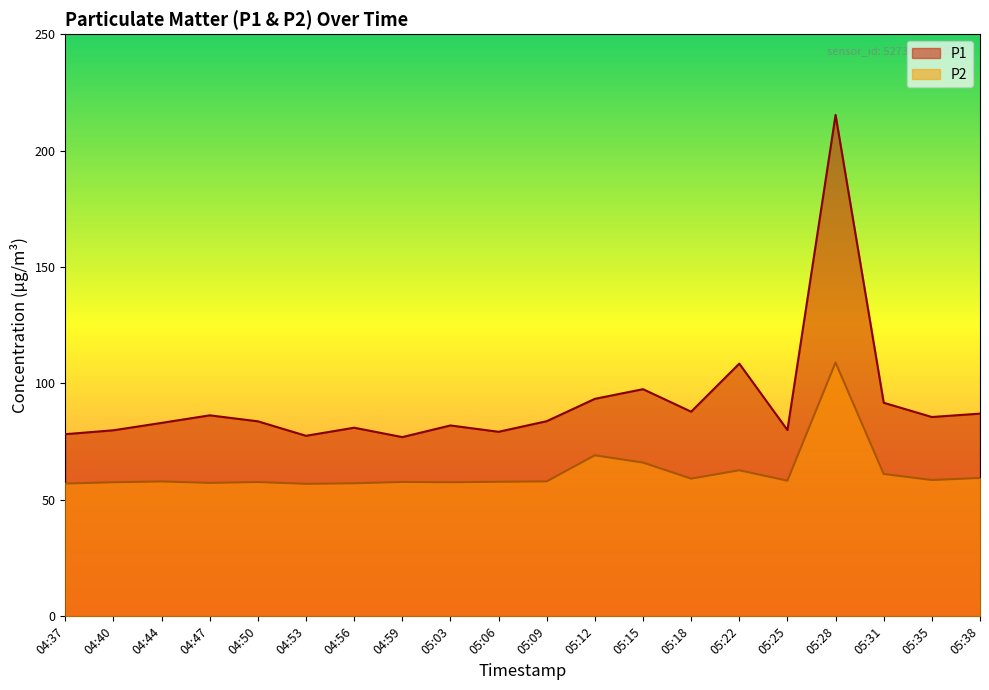

What is the total value across all series at 04:56?

138.1